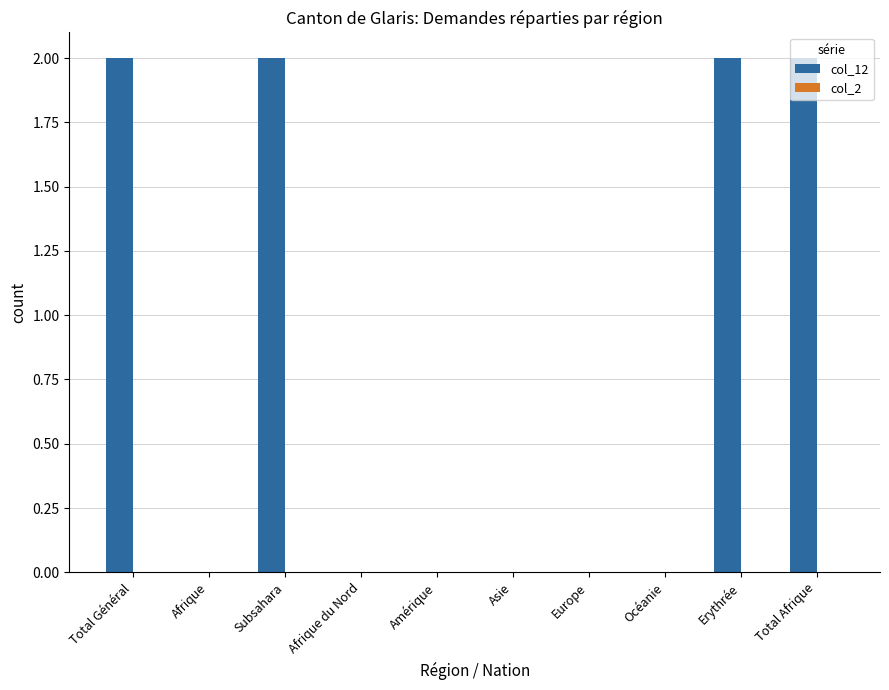

The chart shows a value of 1 at Total Général. True or false?

False